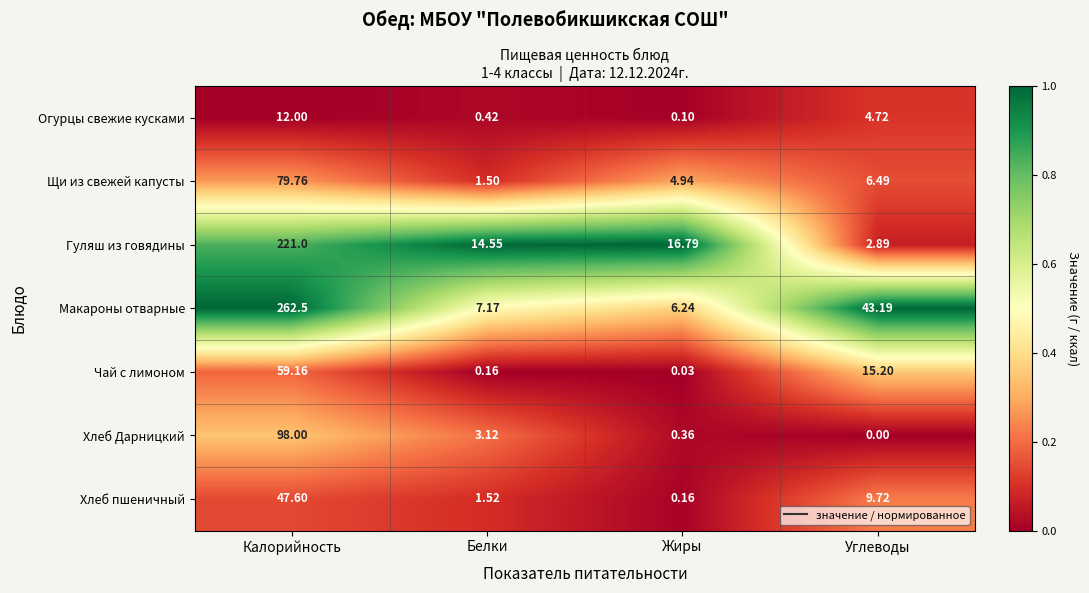

Rank the series at Калорийность from highest to lowest value.

Макароны отварные, Гуляш из говядины, Хлеб Дарницкий, Щи из свежей капусты, Чай с лимоном, Хлеб пшеничный, Огурцы свежие кусками